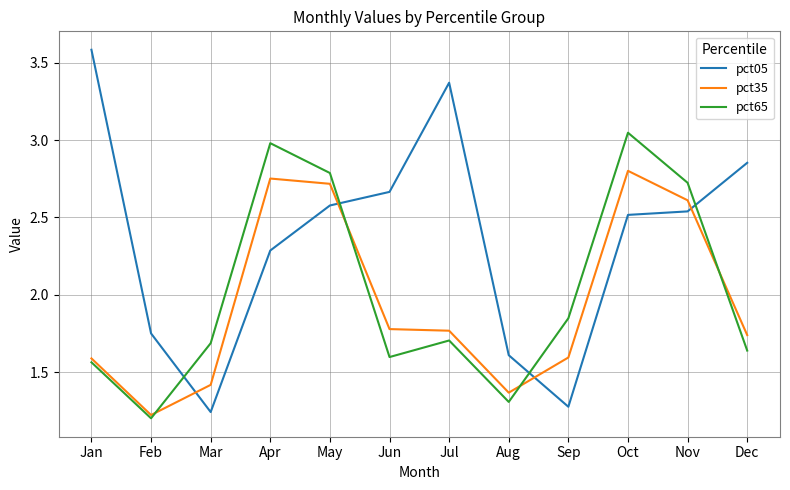

How many distinct data groups are displayed?

3